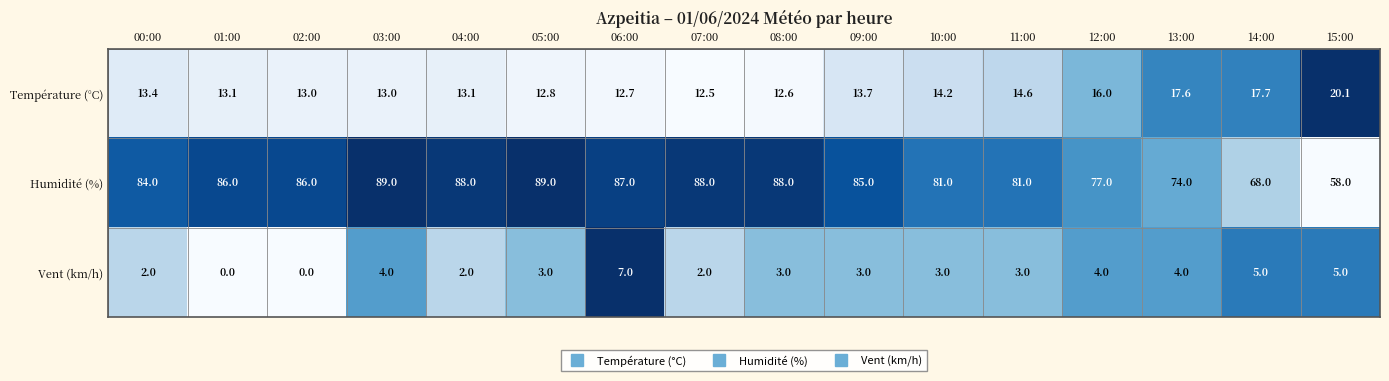

At 00:00, list the series in order from largest to smallest.

Humidité (%), Température (°C), Vent (km/h)